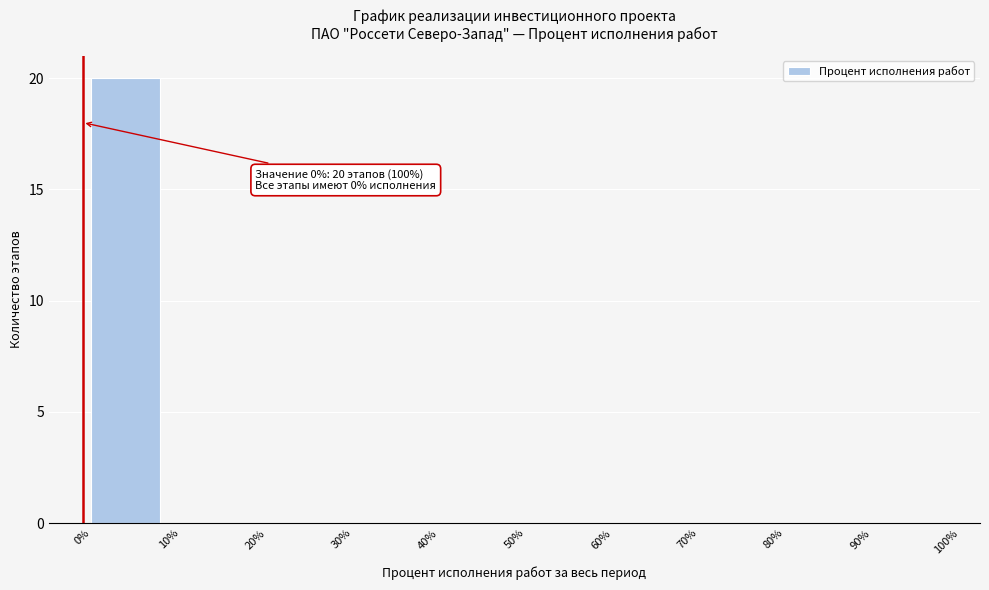

Which range on the x-axis has the tallest bar?

0% to 10%